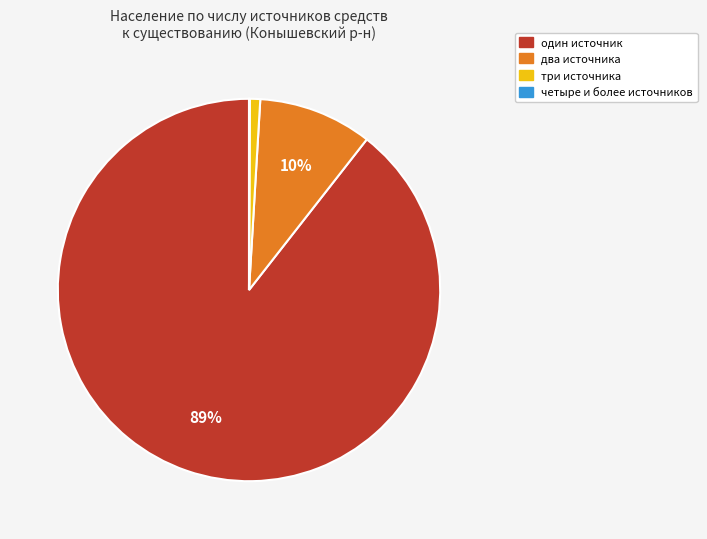

To the nearest percent, what is the difference between the largest and smallest slice percentages?

89%